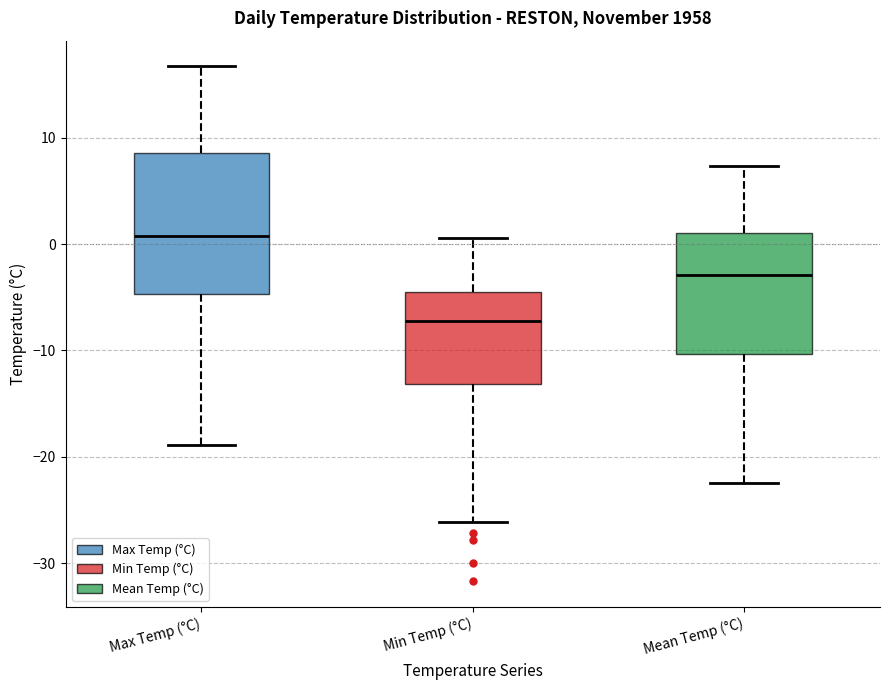

Reading left to right, read every box against the y-axis: the position of its median line, the range the box covers, and the ends of its whiskers. The values are not printed on the chart, so give them approximately, as read against the axis.

Max Temp (°C): median 1, box -5 to 9, whiskers -19 to 17
Min Temp (°C): median -7, box -13 to -5, whiskers -26 to 1
Mean Temp (°C): median -3, box -10 to 1, whiskers -22 to 7